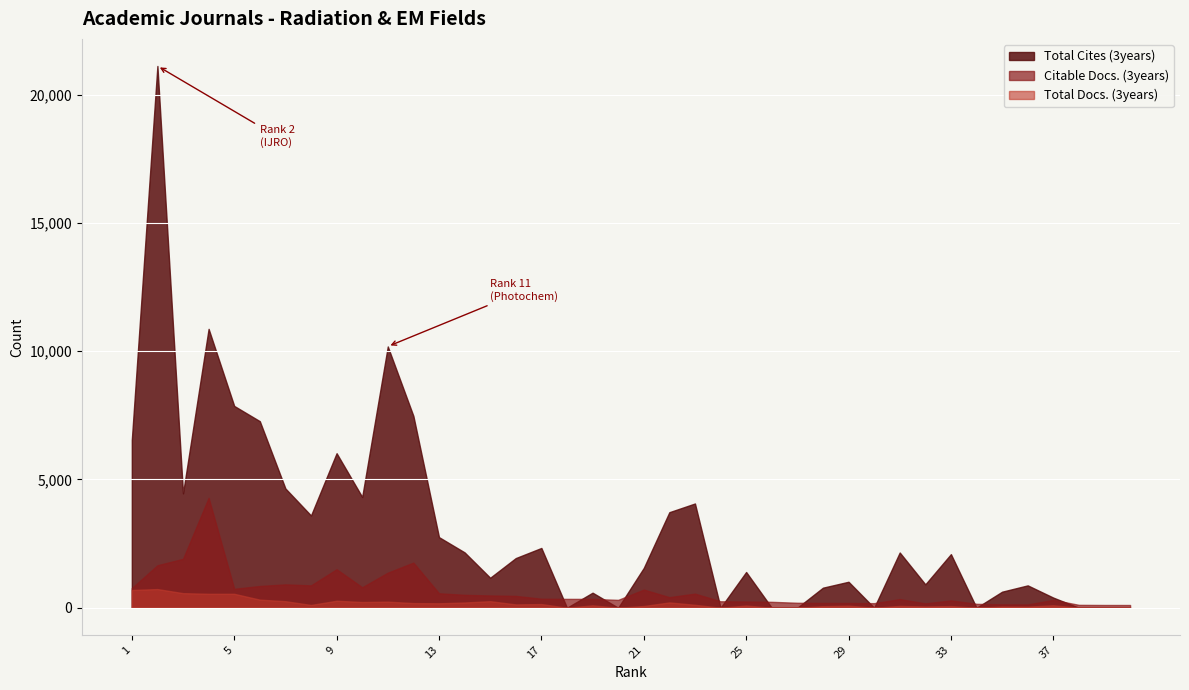

At which label does Total Docs. (3years) reach its peak?

2